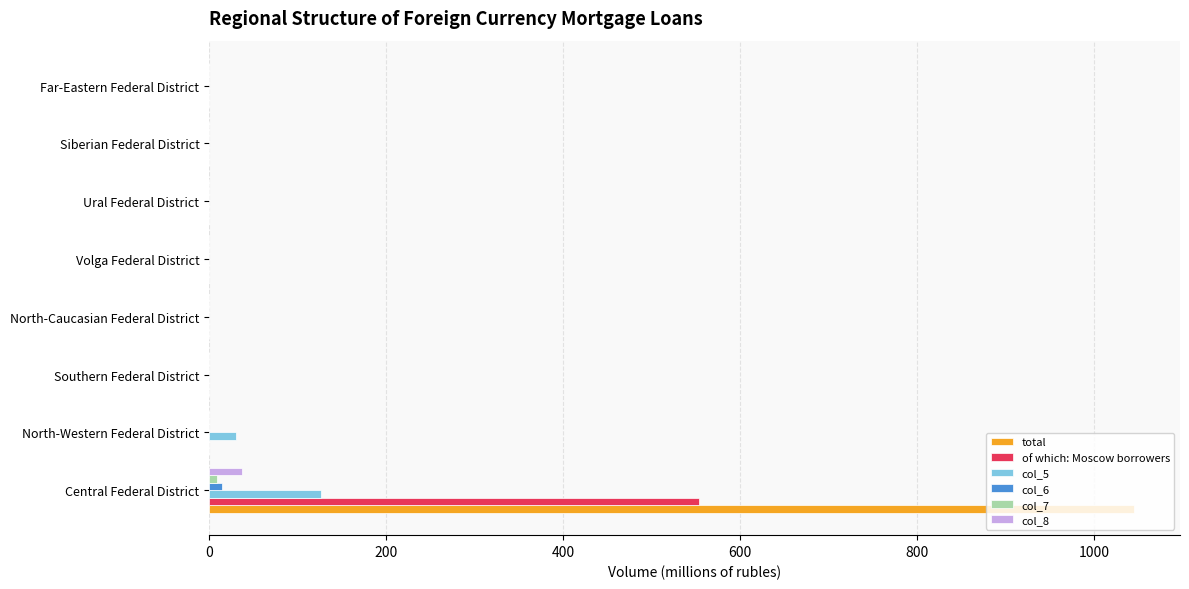

Which series has the largest total across all categories?

total